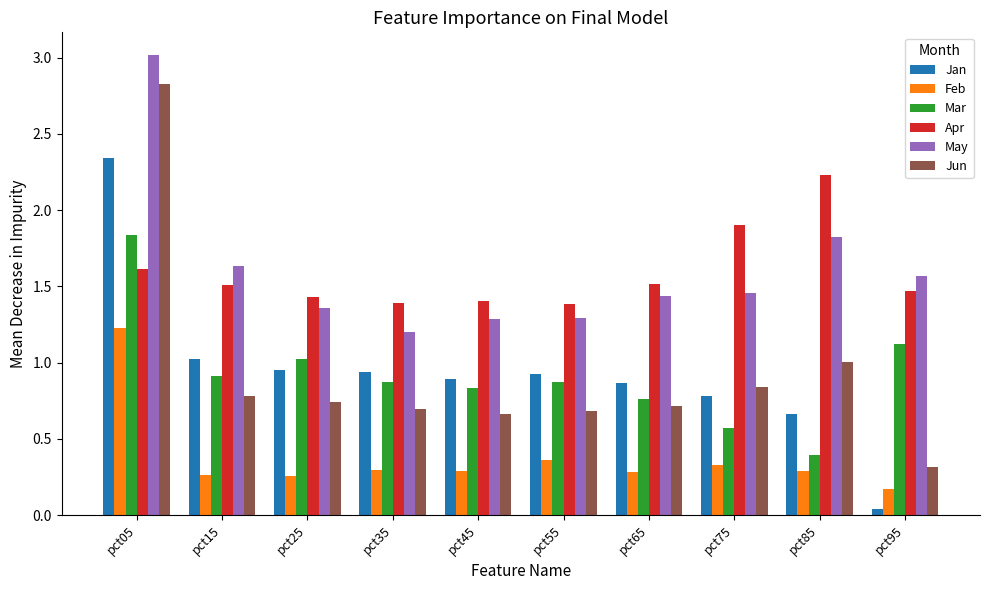

What is the difference between the Apr values at pct65 and pct35?

0.1